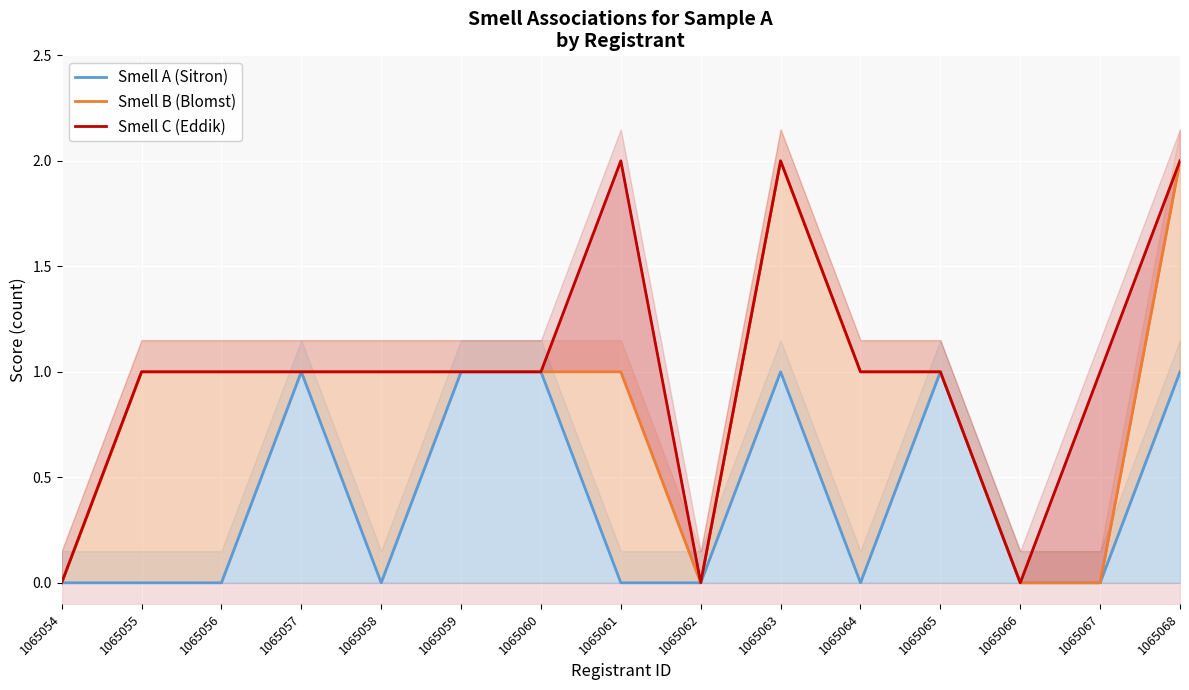

What is the maximum value for Smell A (Sitron)?

1